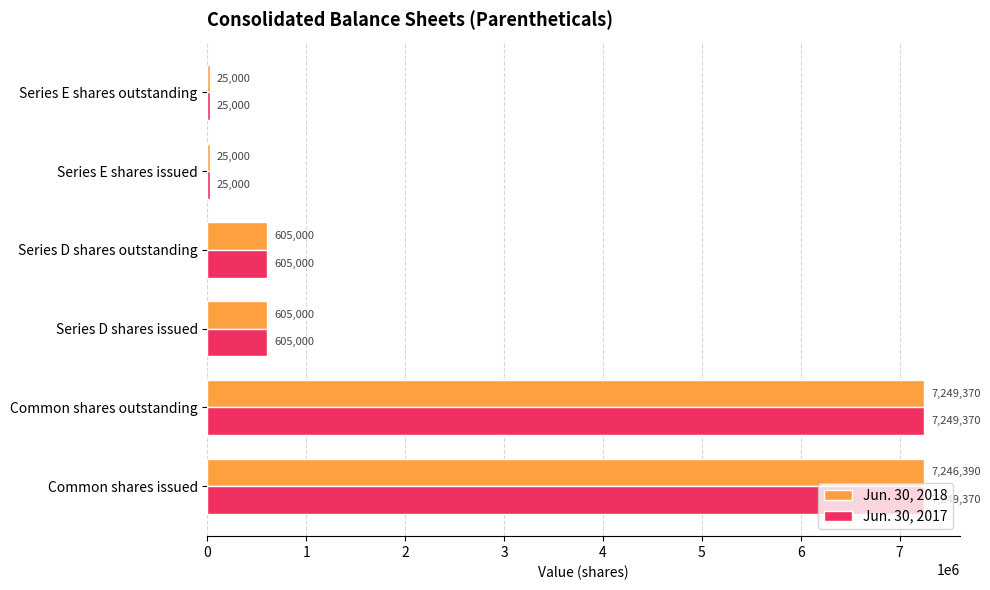

Which series has the largest total across all categories?

Jun. 30, 2017